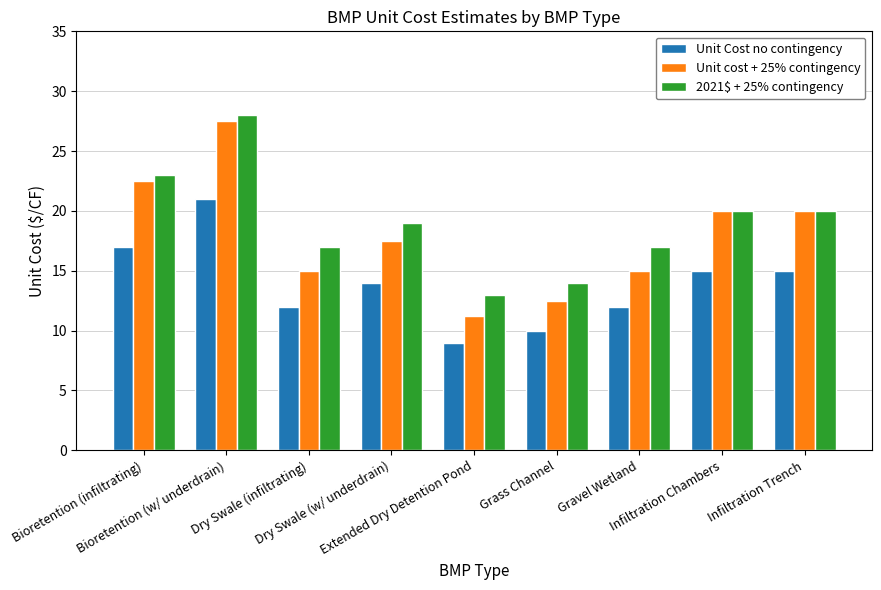

What is the difference between the second highest and second lowest values in the Unit cost + 25% contingency series?

10.0